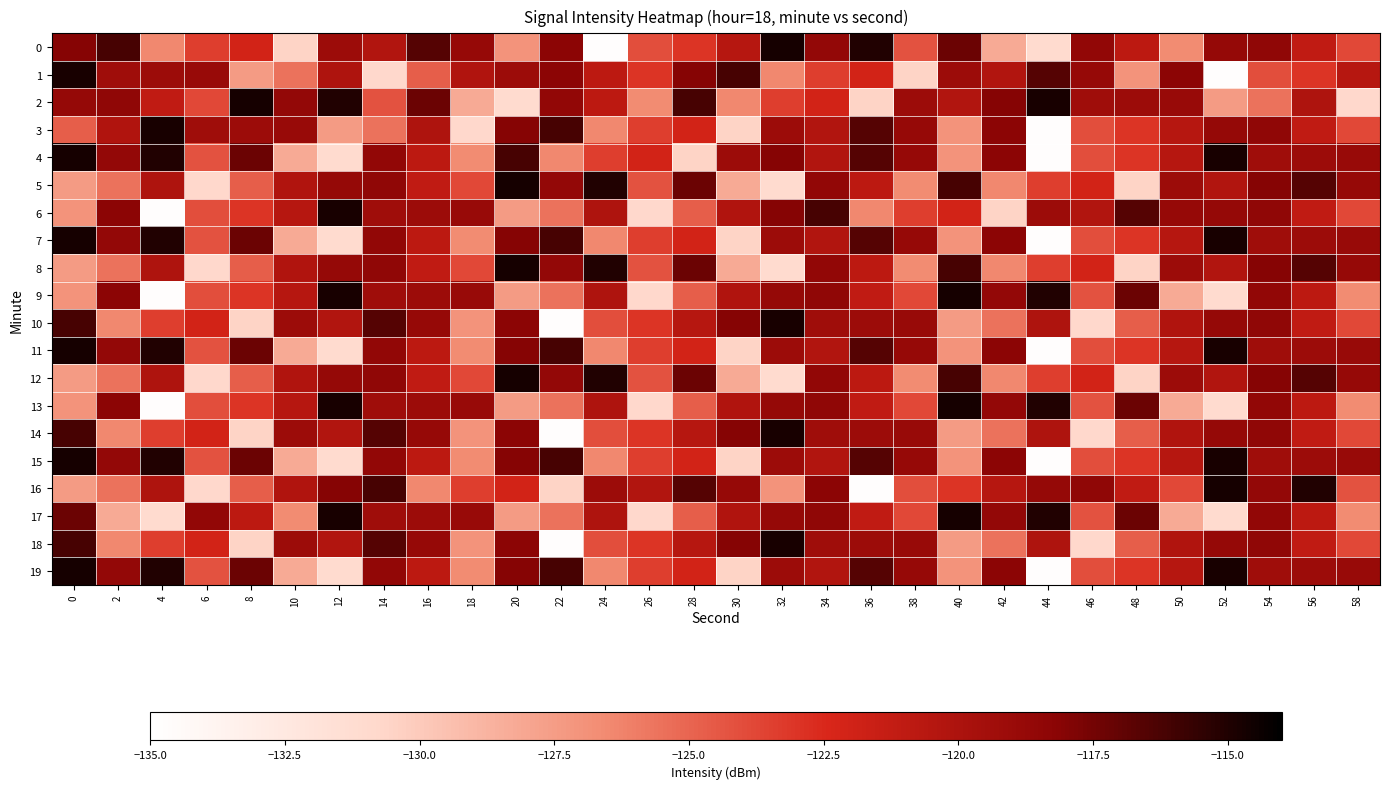

At which category is the sum across all series the highest?

54